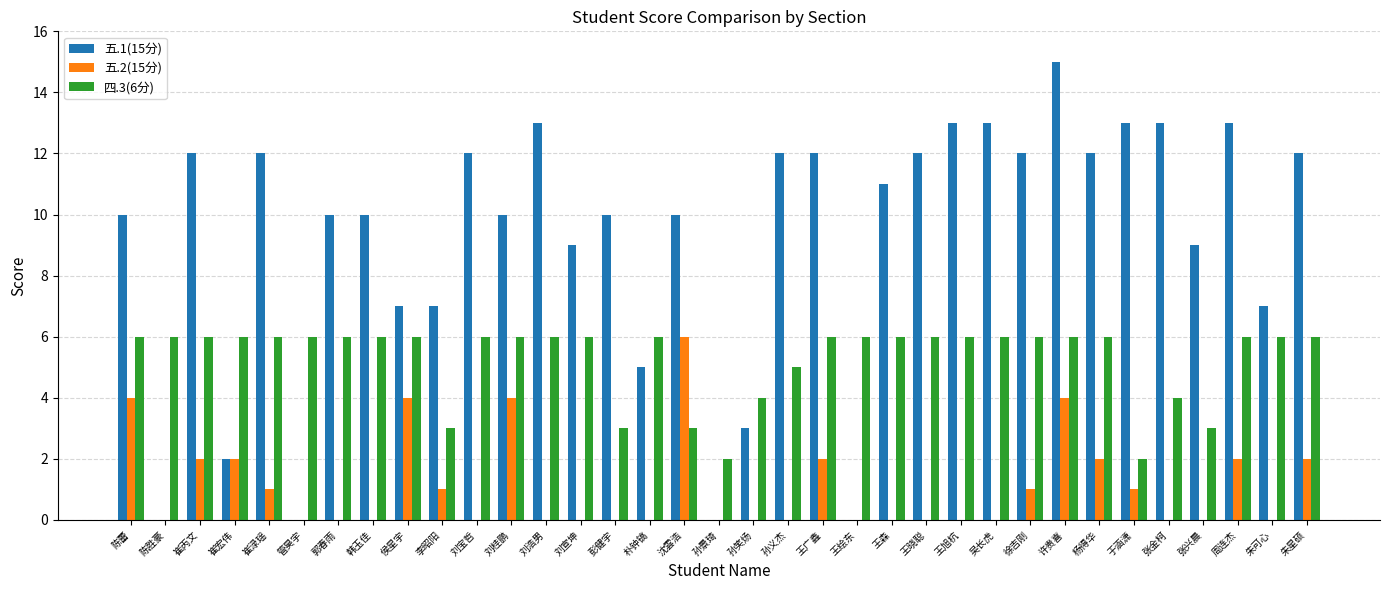

Which series has the largest total across all categories?

五.1(15分)